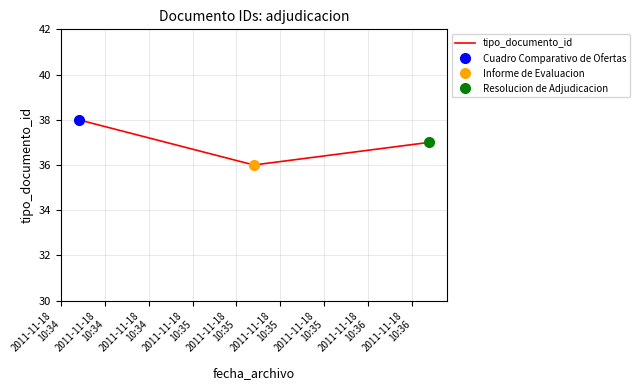

Count the values in the range 36 to 38.

3